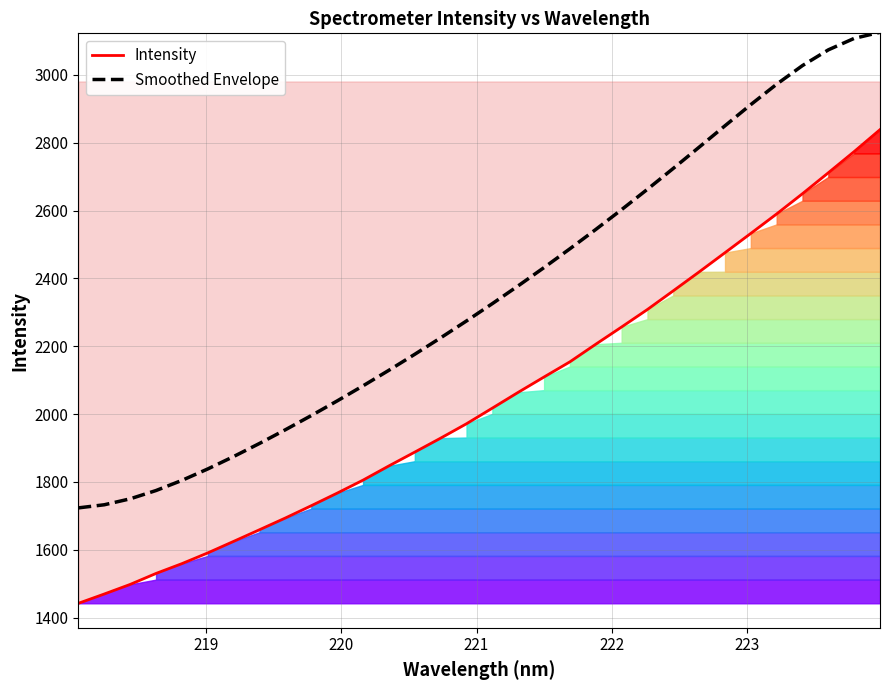

True or false: Smoothed Envelope and Intensity cross at least once.

False